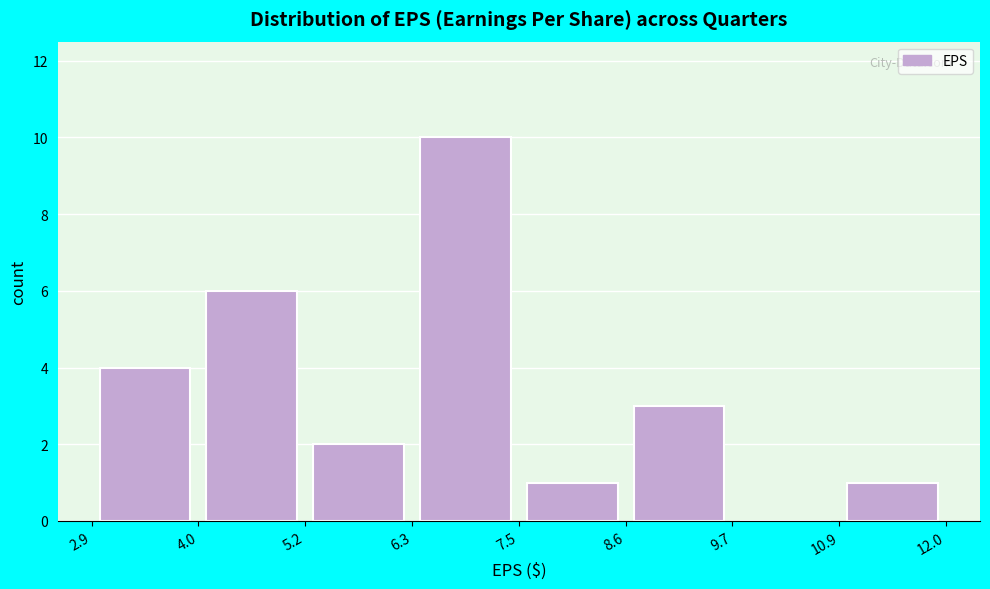

Reading left to right, transcribe this chart: for each bar, give the range it covers on the x-axis and its height. The values are not printed on the chart, so give them approximately, as read against the axis.

2.9 to 4.0: 4
4.0 to 5.2: 6
5.2 to 6.3: 2
6.3 to 7.5: 10
7.5 to 8.6: 1
8.6 to 9.7: 3
9.7 to 10.9: 0
10.9 to 12.0: 1